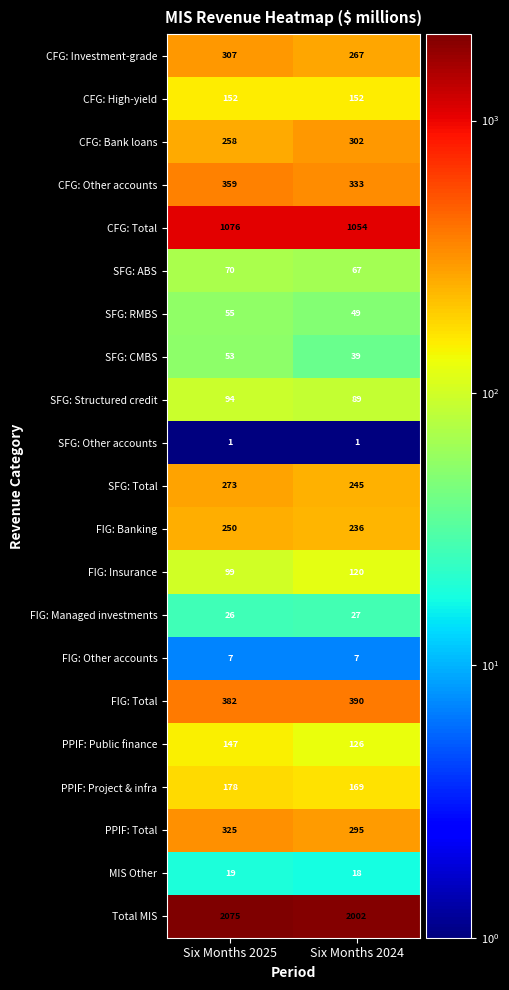

Which series has the largest total across all categories?

Total MIS